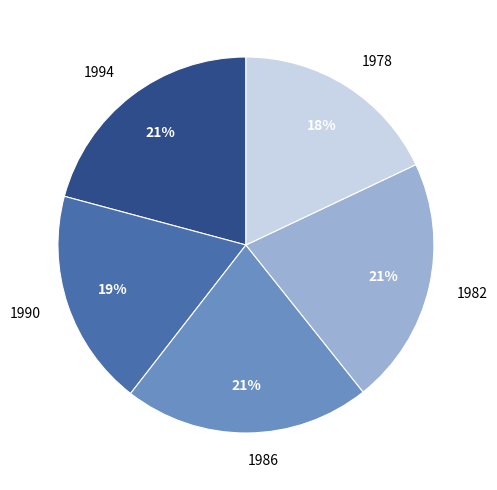

Combined, do 1986 and 1990 account for over 50%?

No